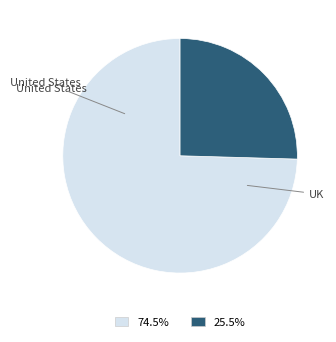

Is there a majority slice in this chart?

Yes